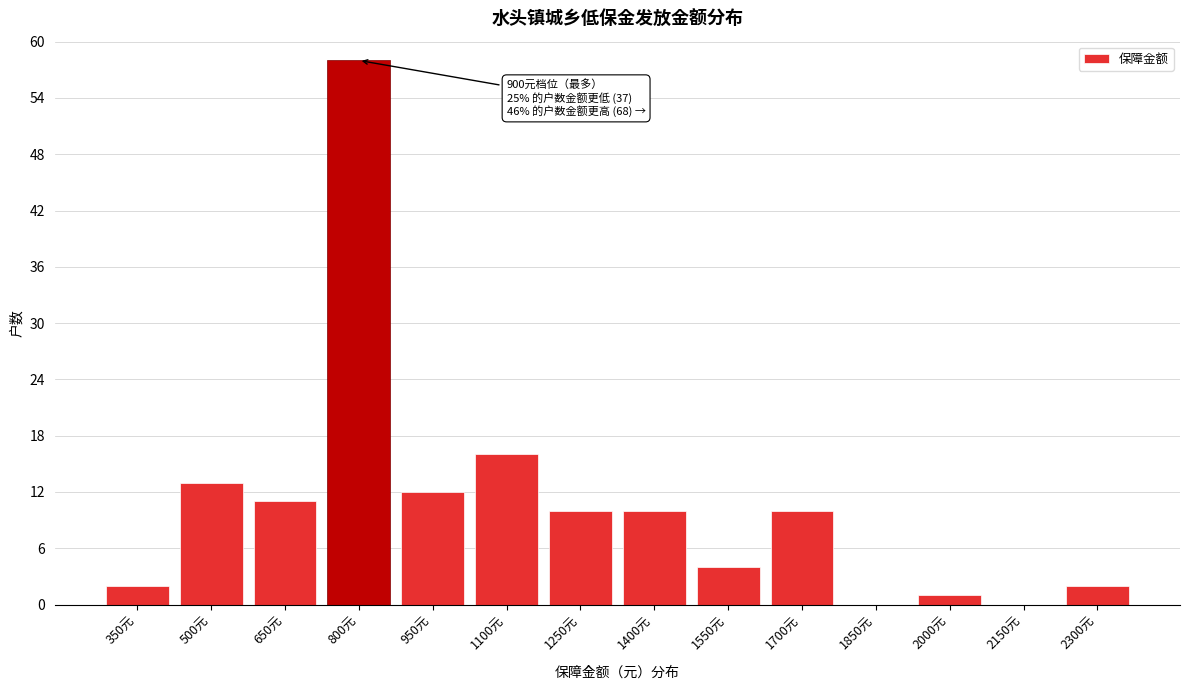

Reading right to left, transcribe all the data shown in this chart.

2300元=2	2150元=0	2000元=1	1850元=0	1700元=10	1550元=4	1400元=10	1250元=10	1100元=16	950元=12	800元=58	650元=11	500元=13	350元=2